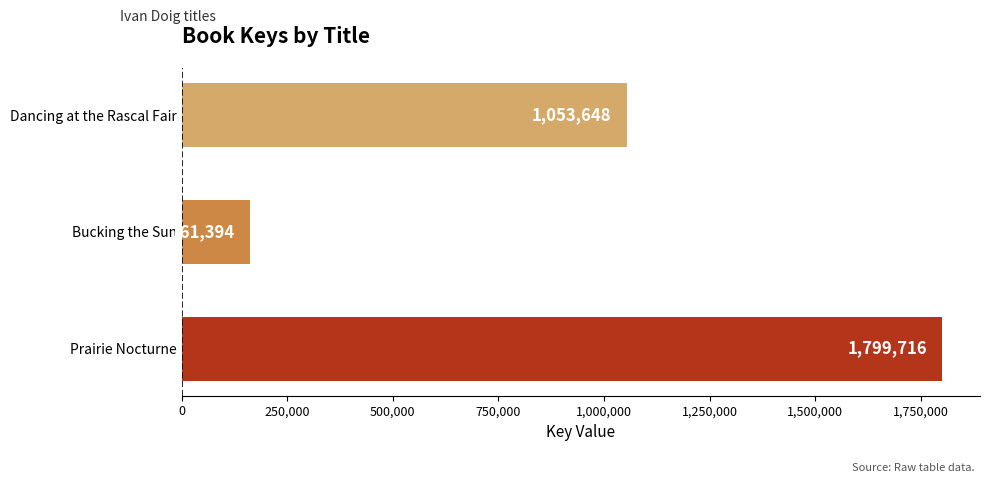

What value does the data have at Prairie Nocturne, to the nearest 50?

1799700